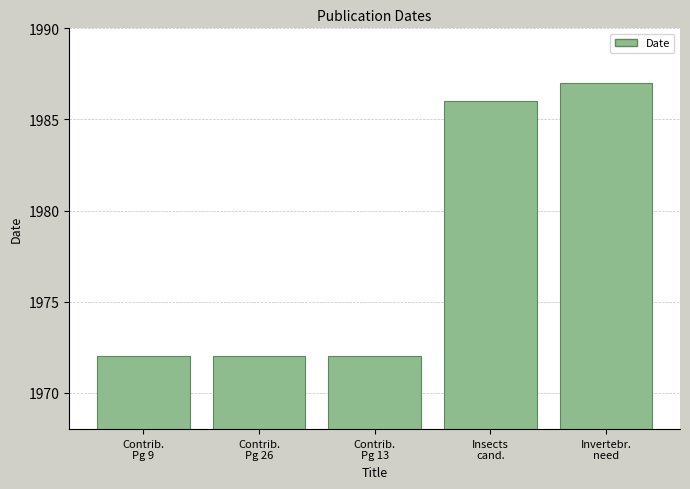

What is the value of the 3rd bar from the left?

1972